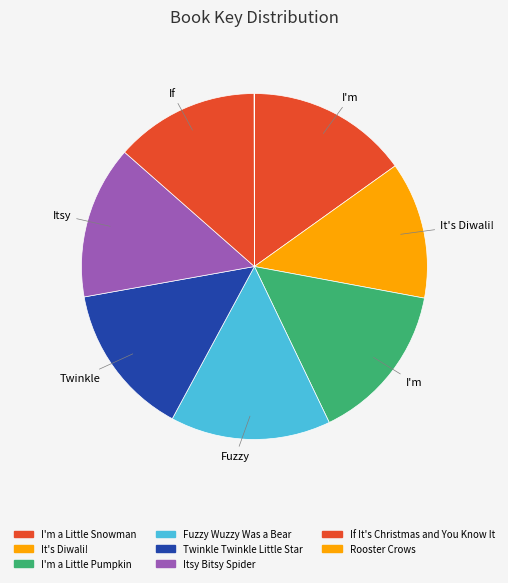

What percentage do I'm a Little Snowman and Twinkle Twinkle Little Star together represent?

29.4%